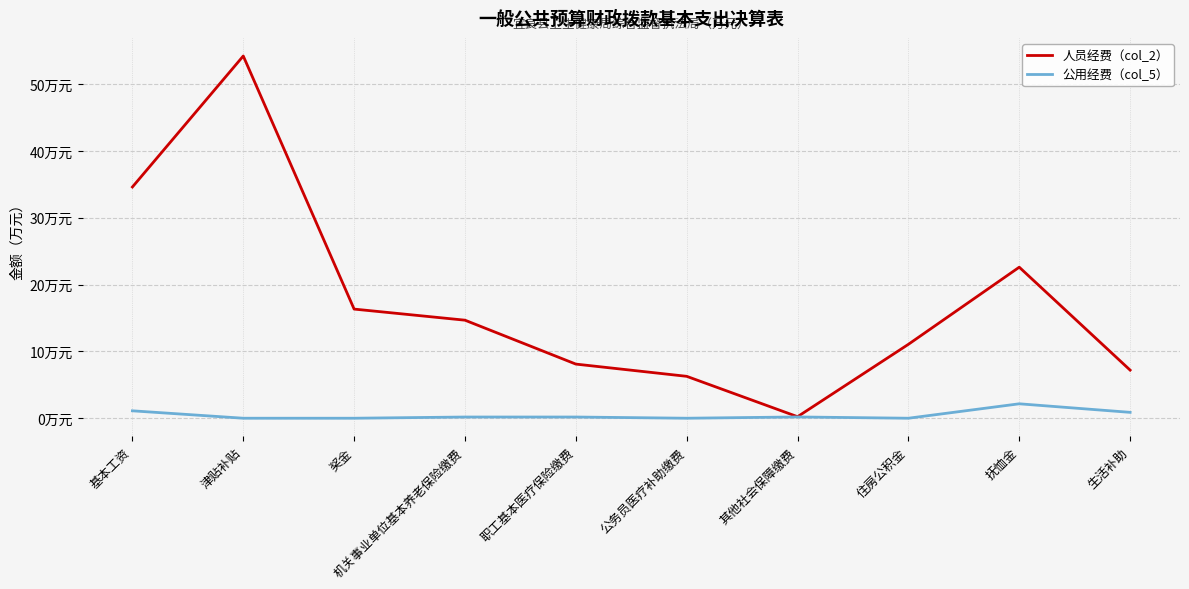

List the series in order of their overall mean, lowest first.

公用经费（col_5）, 人员经费（col_2）